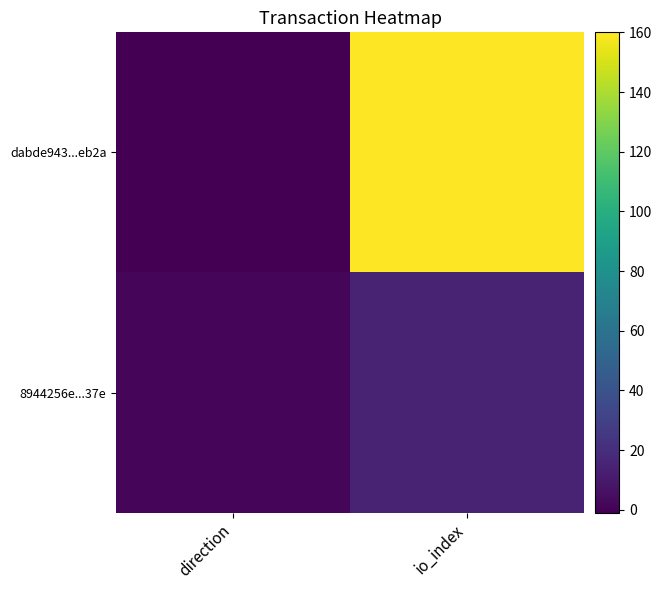

Count the number of data series in this chart.

2